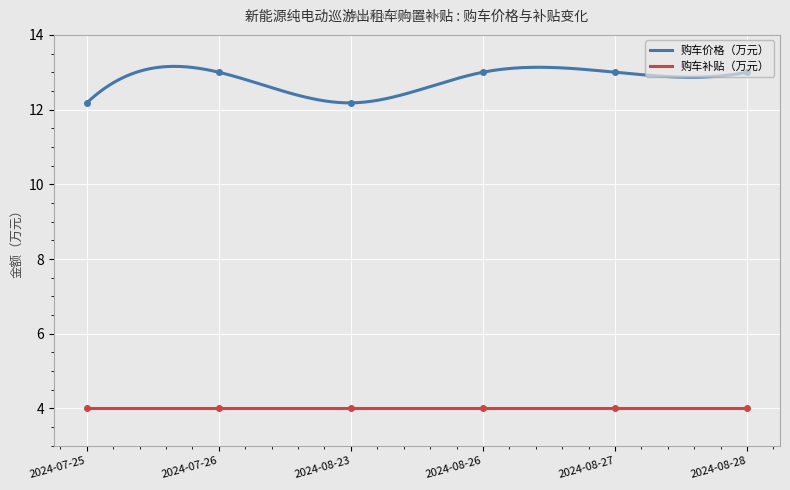

What is the difference between the second highest and minimum values?

0.8